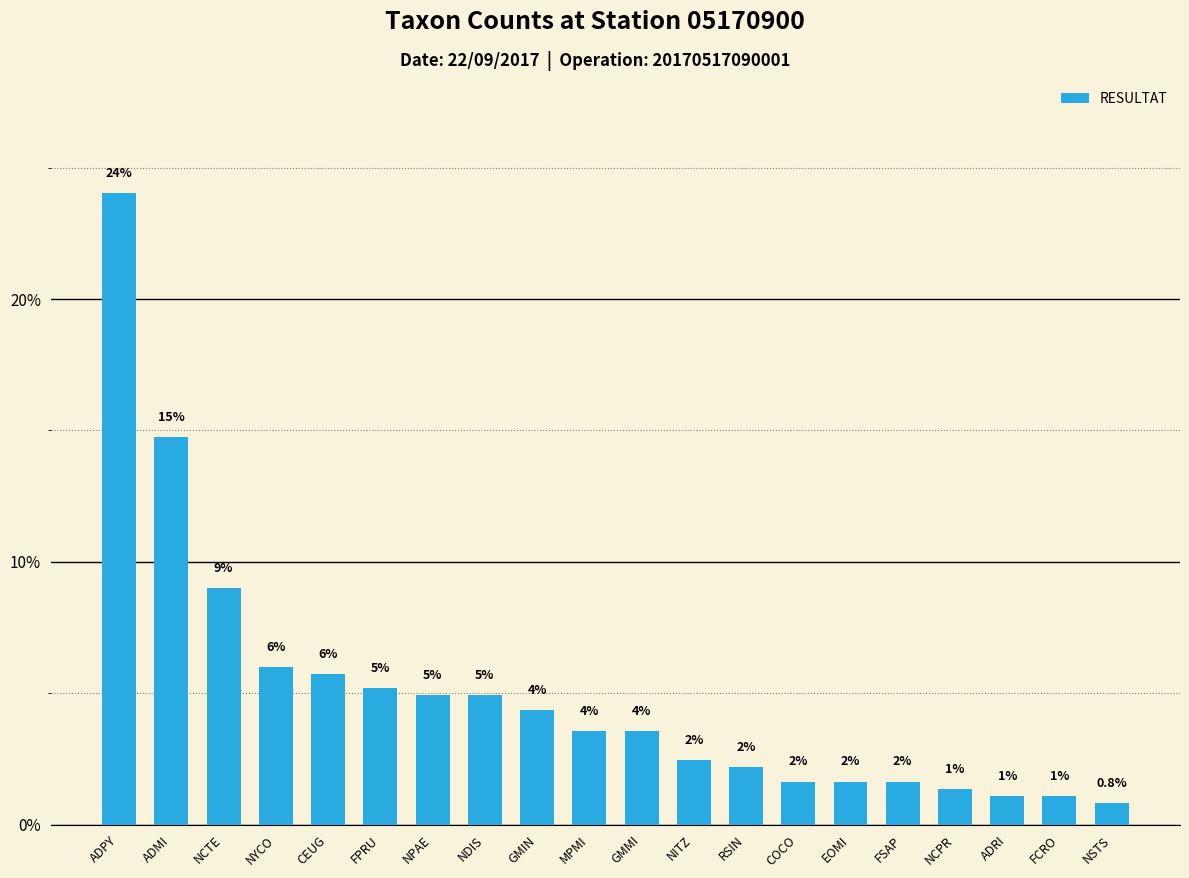

What is the value of the 10th bar from the left?

3.6